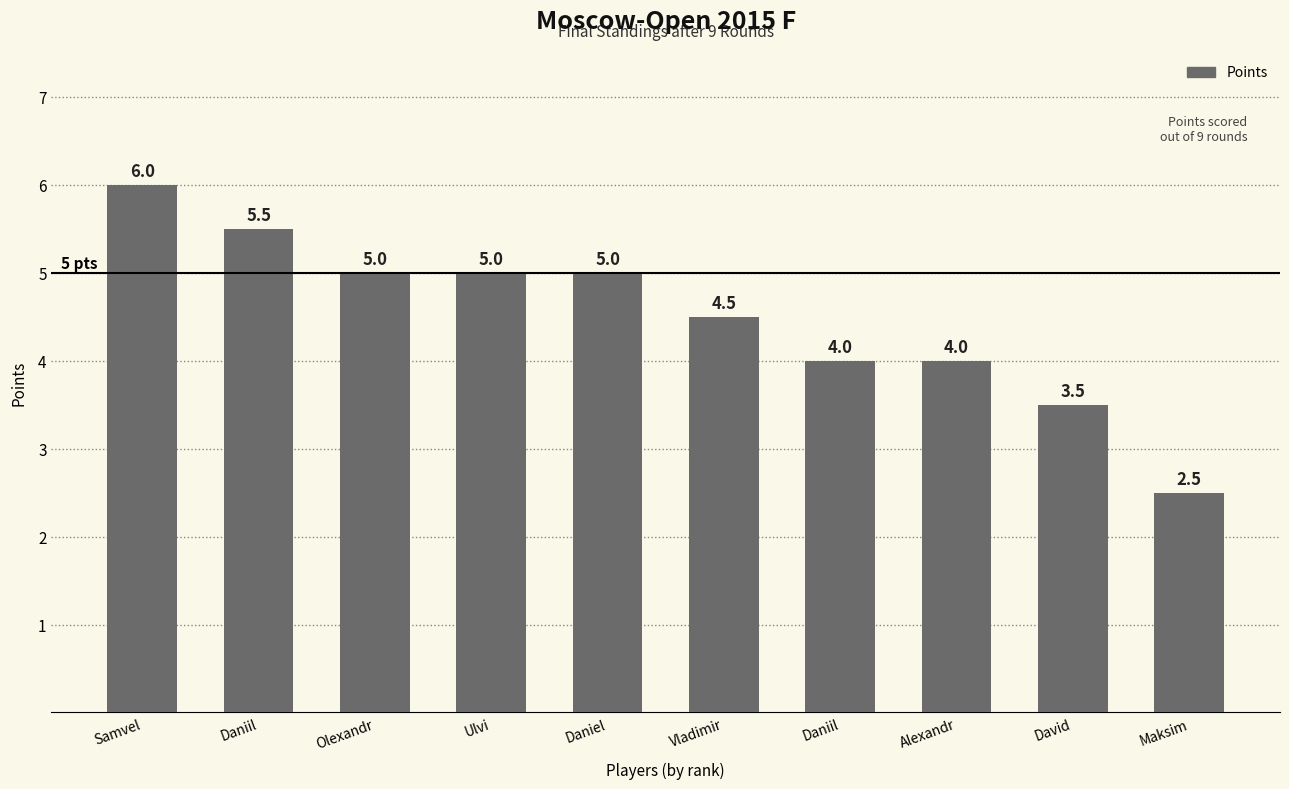

What is the value of the 7th bar from the left?

5.5